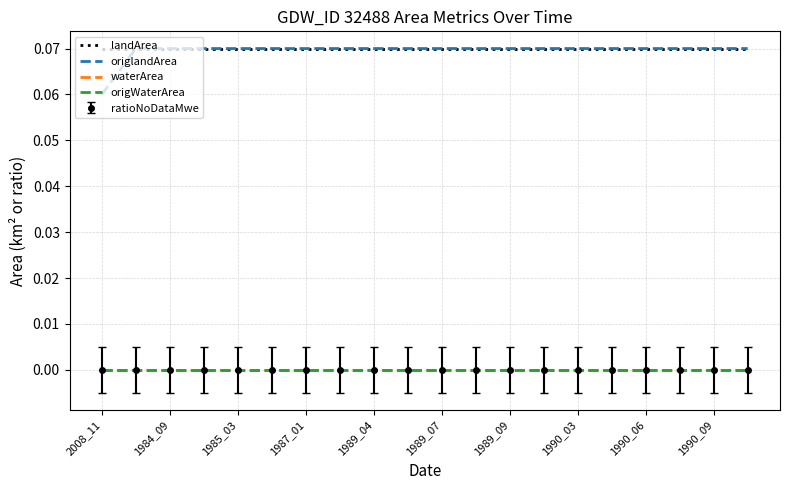

True or false: origWaterArea and landArea cross at least once.

False